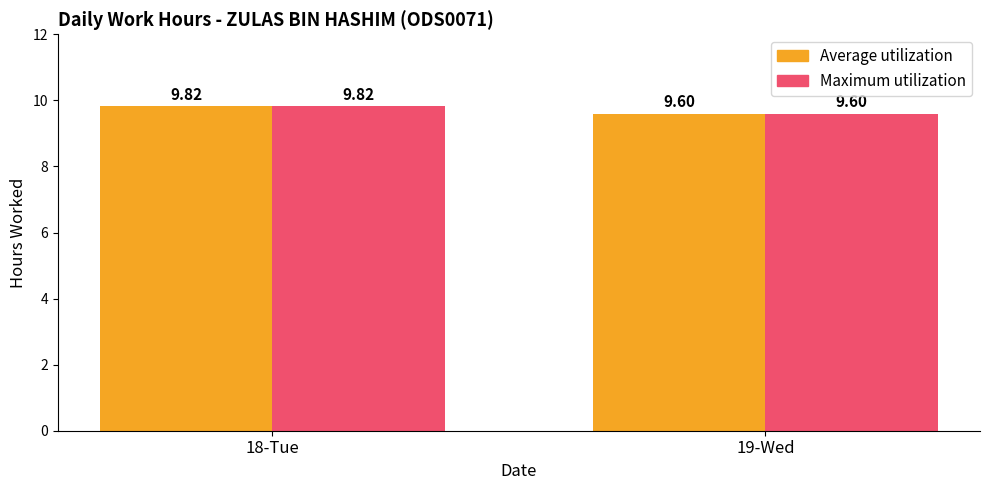

What position from the right is 18-Tue?

2